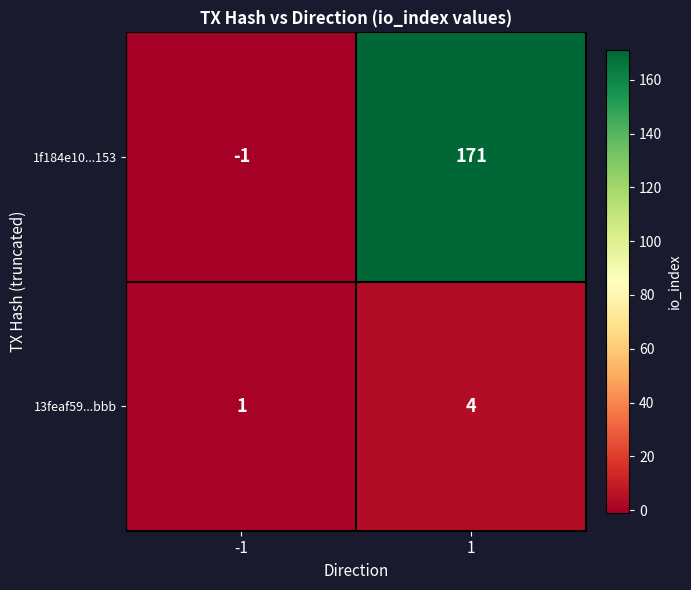

What is the difference between the maximum and minimum values in the 1f184e10...153 series?

172